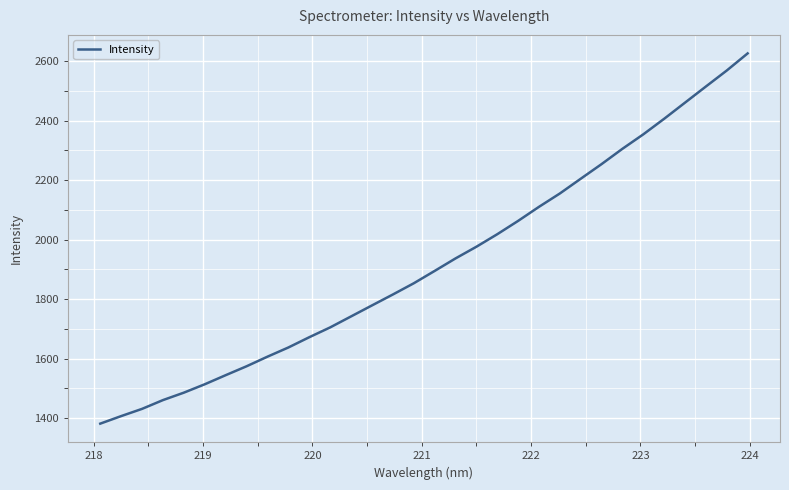

How many values are below 1894?

16